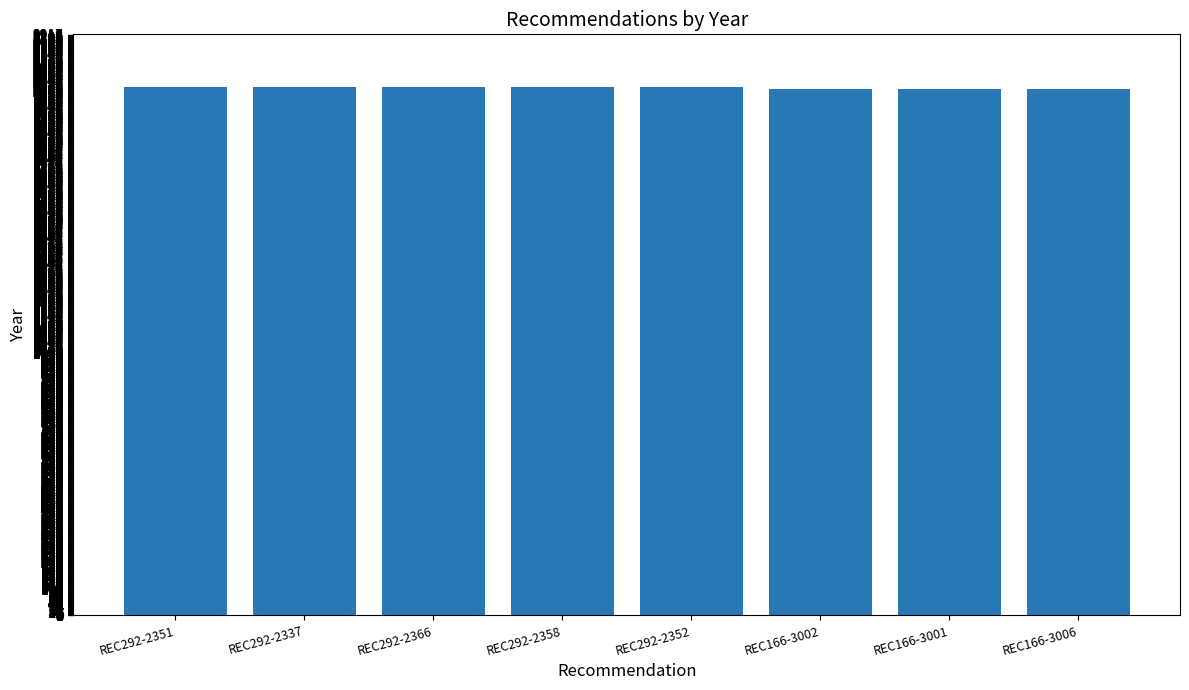

Approximately how many times larger is the value at REC292-2366 compared to REC292-2352?

1.0